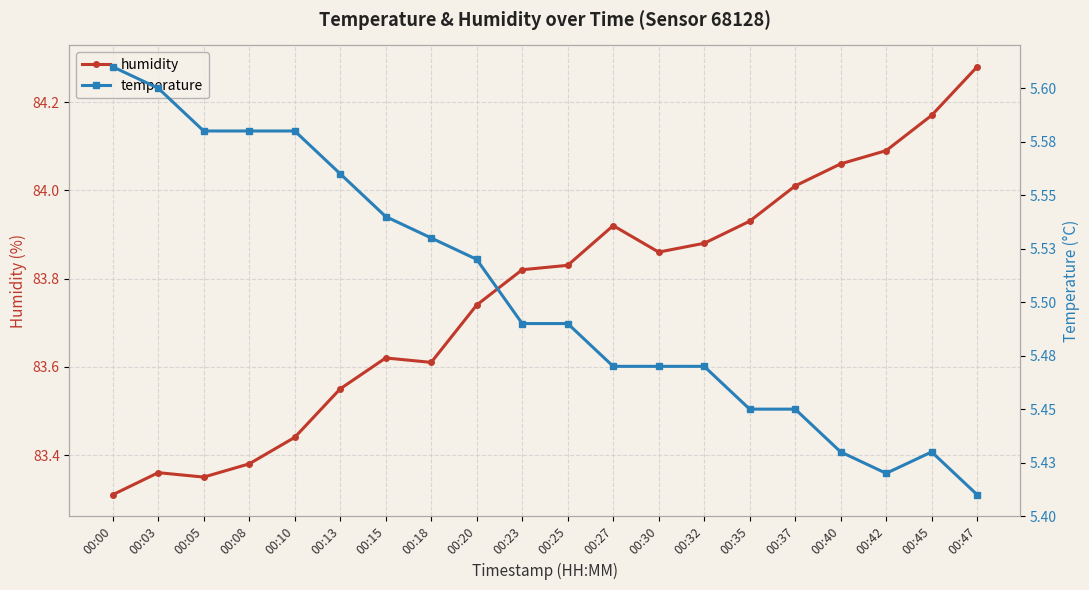

What are all the series names shown in the legend?

humidity, temperature